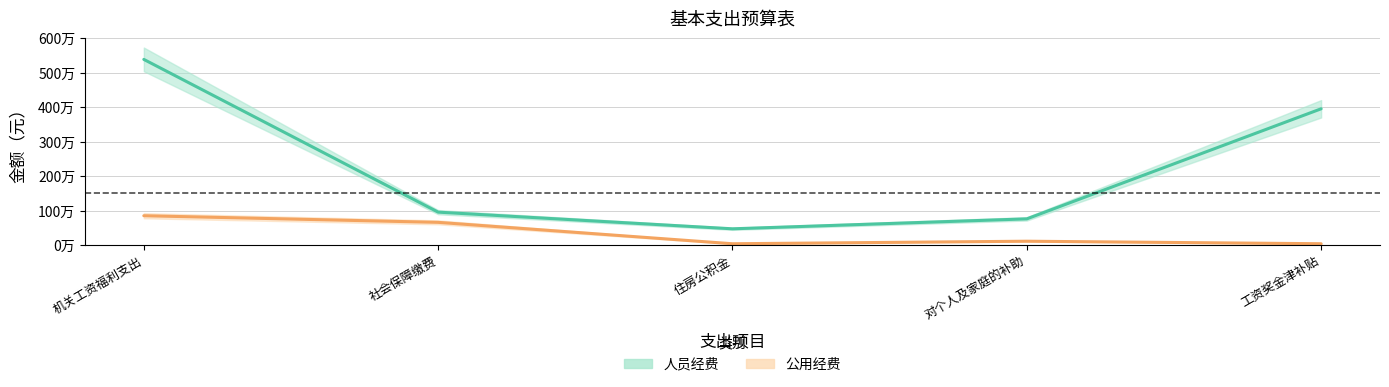

Reading left to right, extract all data points from this chart.

人员经费: 5392159.9	958710.7	475012.4	763678.1	3958436.8
公用经费: 854767.2	662475.3	41400.0	114952.0	41860.0